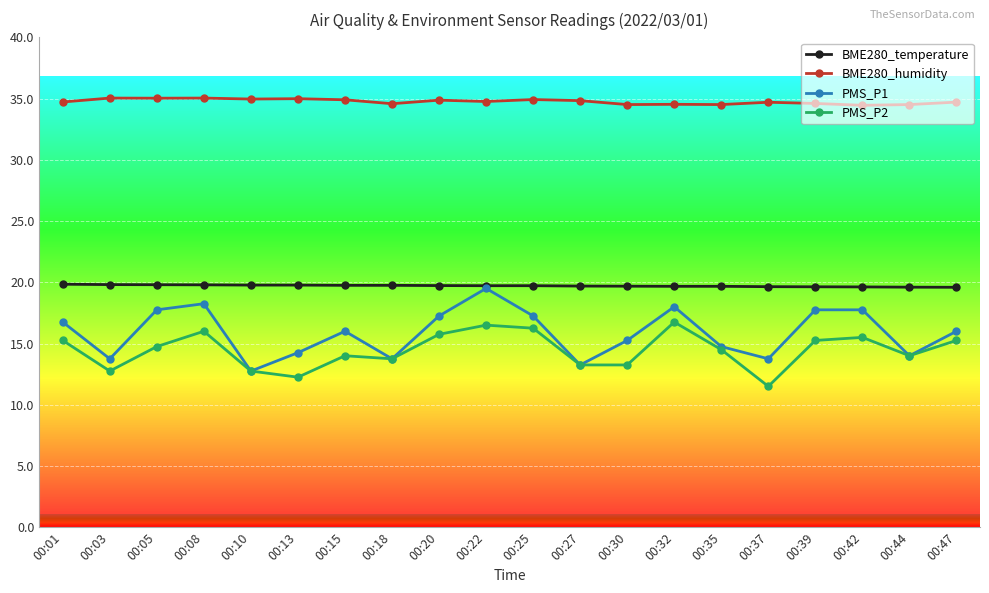

True or false: BME280_humidity has a value of 35.0 at 00:08.

True